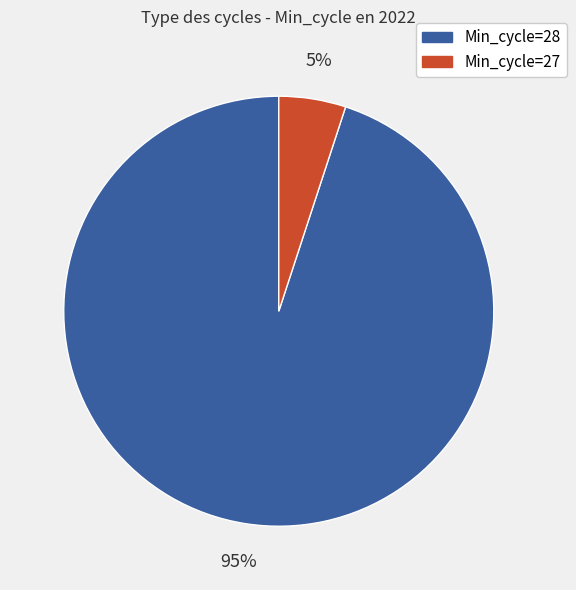

What is the smallest slice in the pie chart?

Min_cycle=27